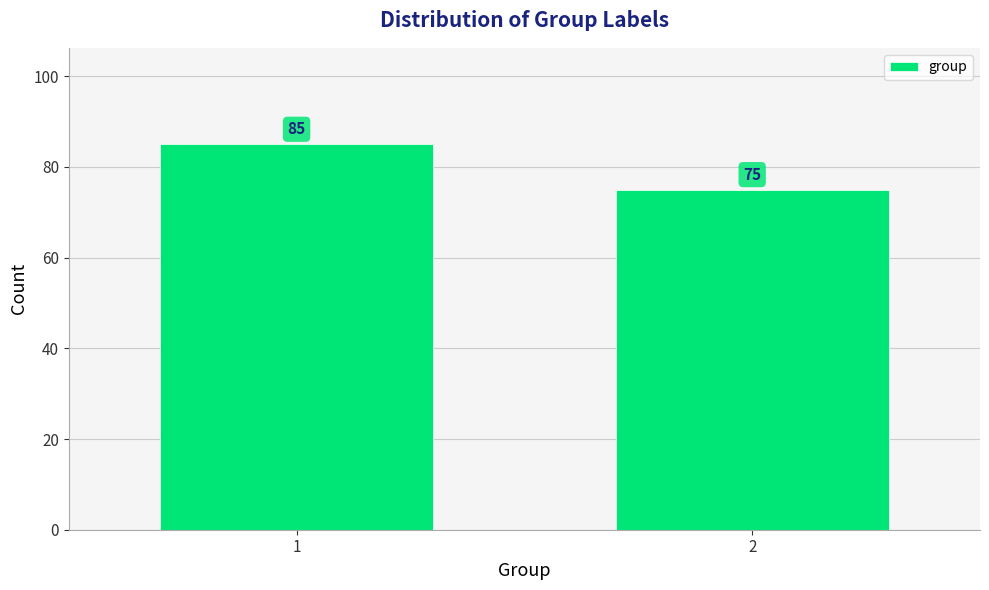

Reading right to left, what are all the values shown in this chart?

75	85